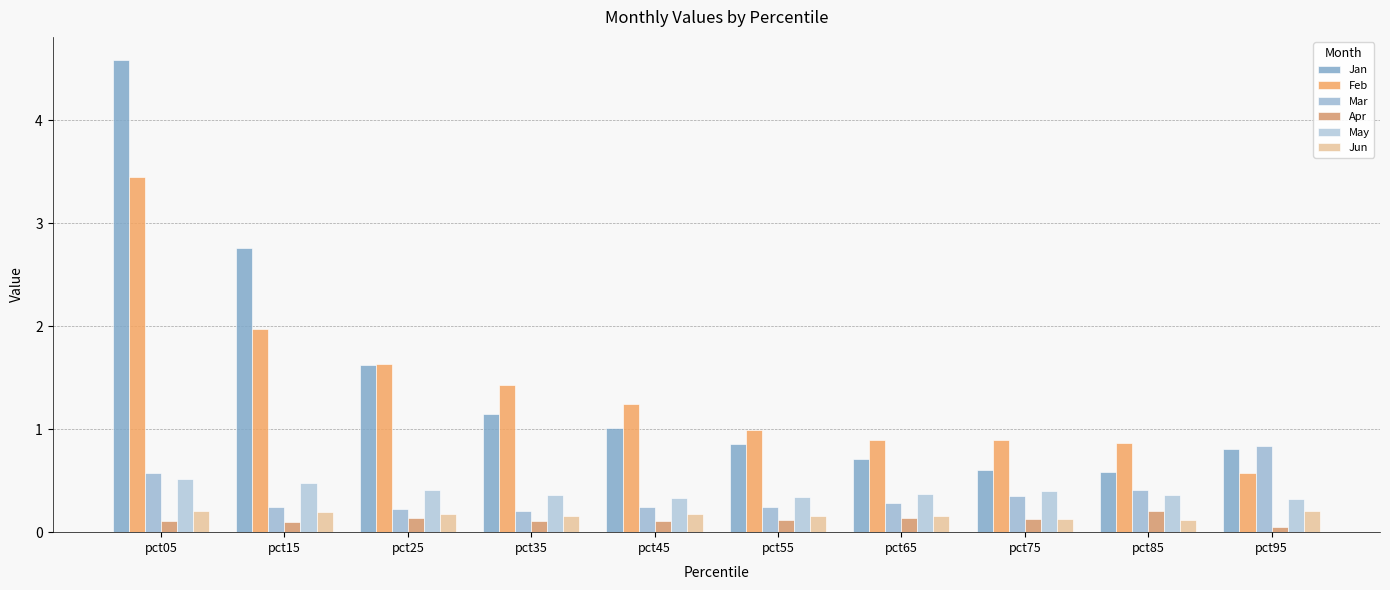

Between pct15 and pct85, which is larger?

pct15